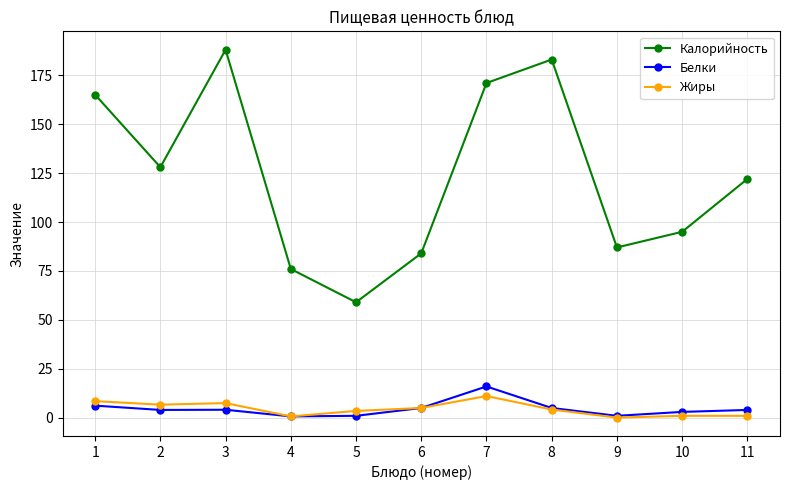

Is it true that Жиры equals 6.7 at 2?

True